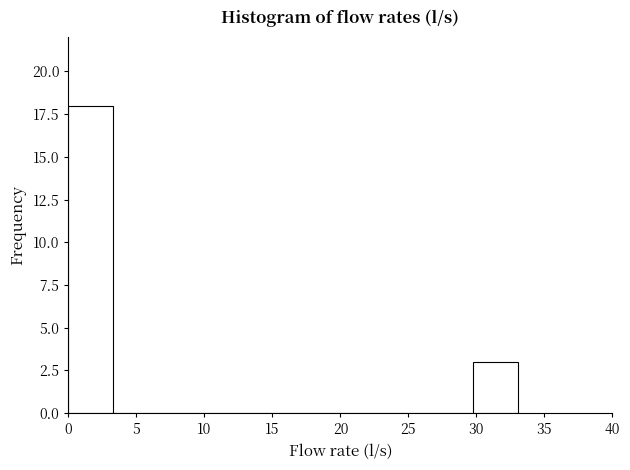

Reading left to right, list every bar in this chart as the range it spans on the x-axis followed by its height. Neither the bar edges nor the heights are printed on the chart, so give them approximately, as read against the axes.

0.0 to 3.5: 18
3.5 to 6.5: 0
6.5 to 10.0: 0
10.0 to 13.0: 0
13.0 to 16.5: 0
16.5 to 20.0: 0
20.0 to 23.0: 0
23.0 to 26.5: 0
26.5 to 30.0: 0
30.0 to 33.0: 3